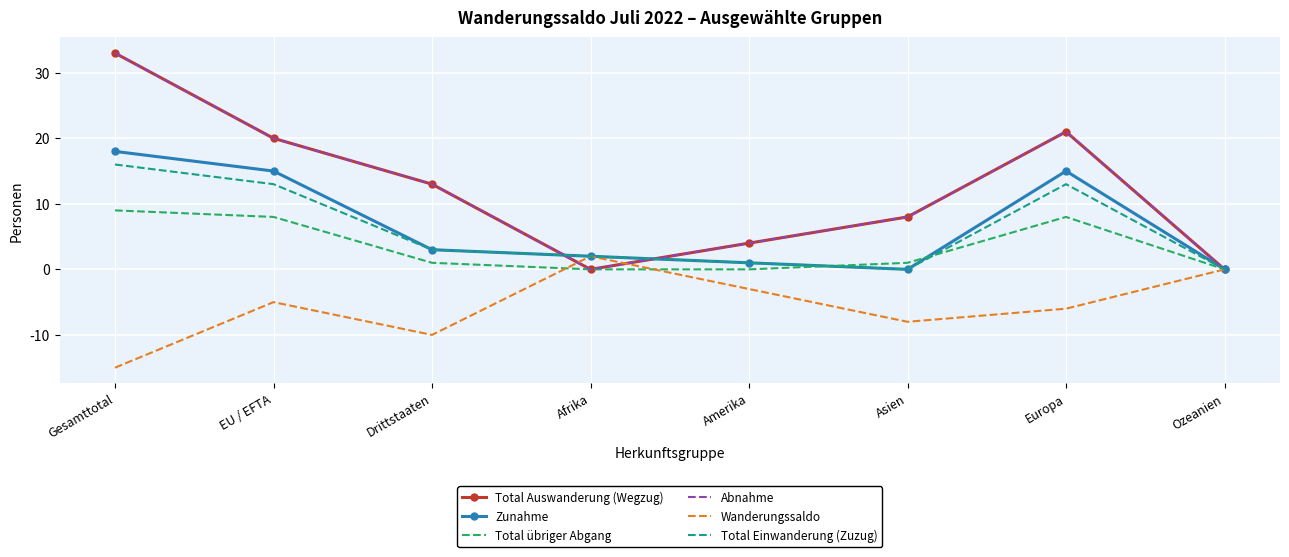

What is the label of the 2nd point from the right?

Europa